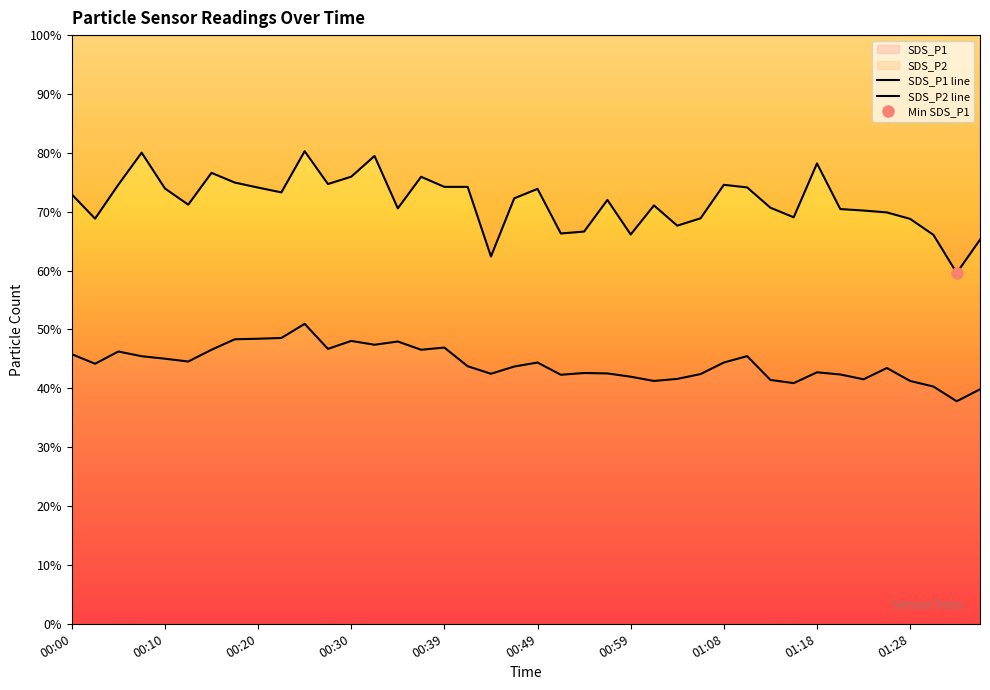

Is the value of SDS_P1 at 00:12 greater than the value of SDS_P2 at 00:00?

Yes